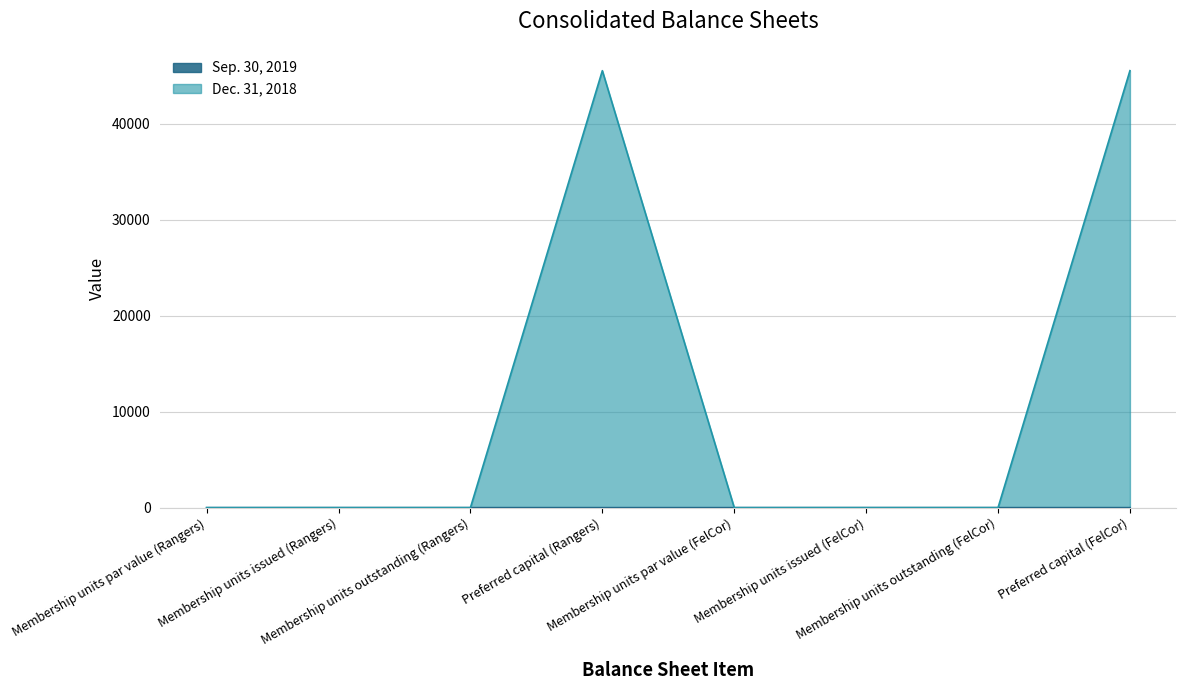

Reading left to right, what are all the values shown in this chart?

Sep. 30, 2019: 0	1	1	0	0	1	1	0
Dec. 31, 2018: 0	1	1	45544	0	1	1	45544